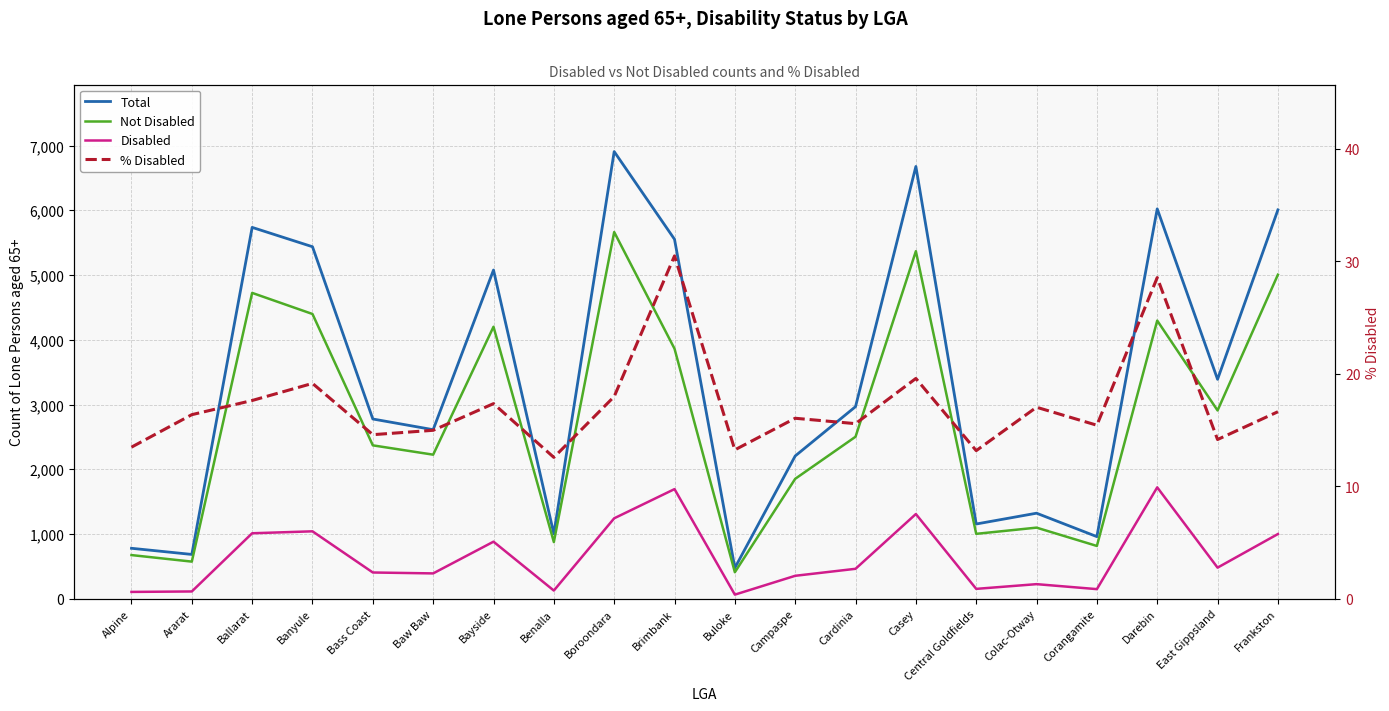

Which series has the largest range (max minus min)?

Total